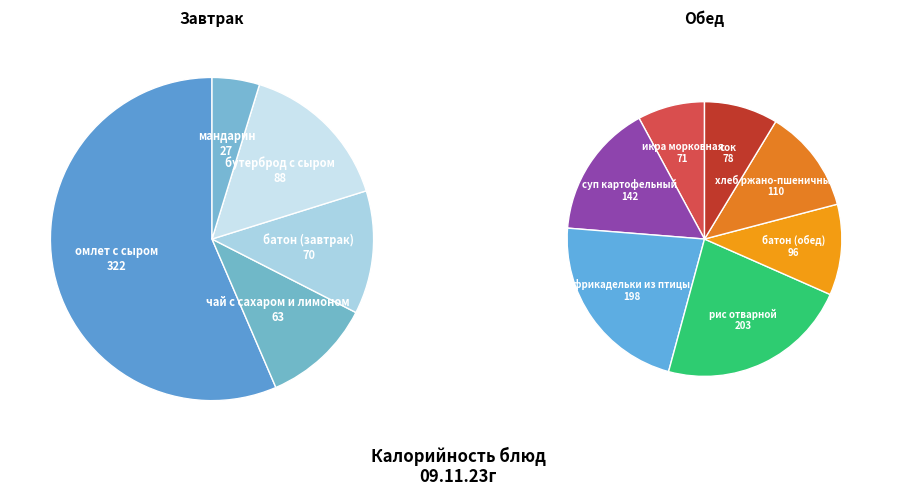

To the nearest percent, what is the average slice percentage?

8%